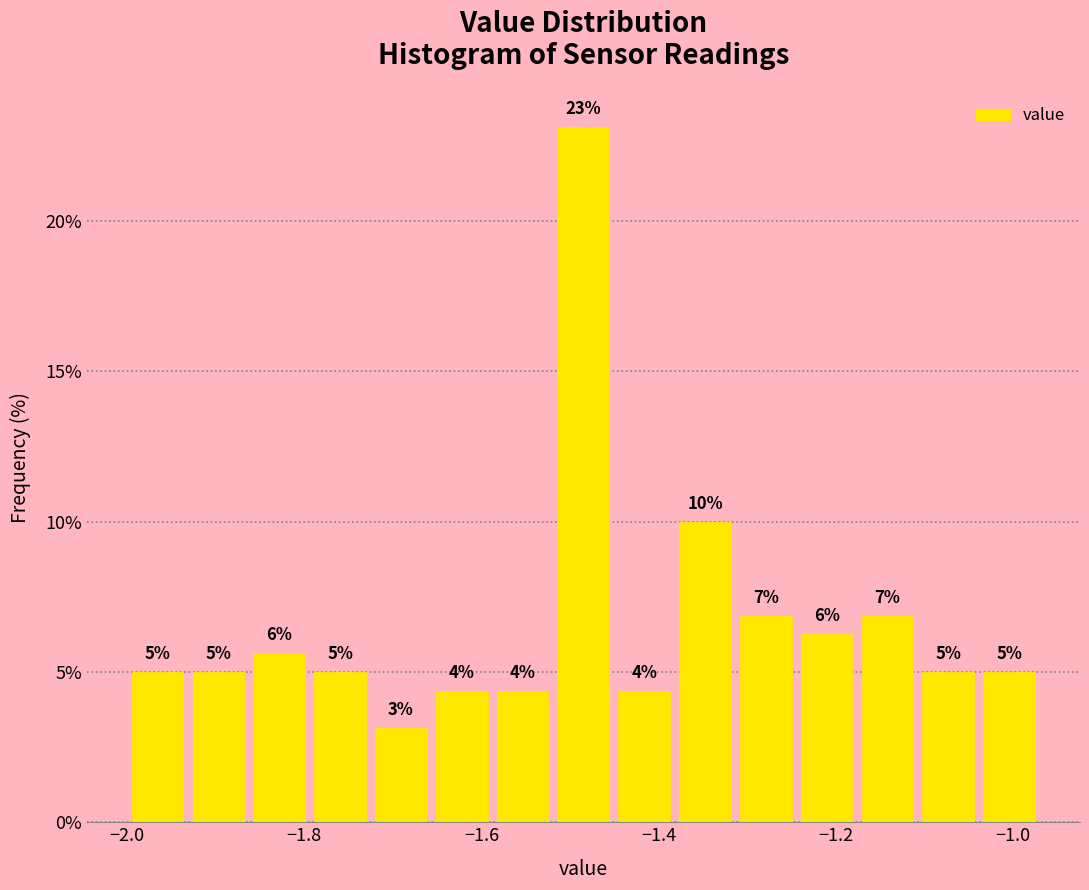

Read against the x-axis, roughly where is the centre of the tallest bar?

-1.48